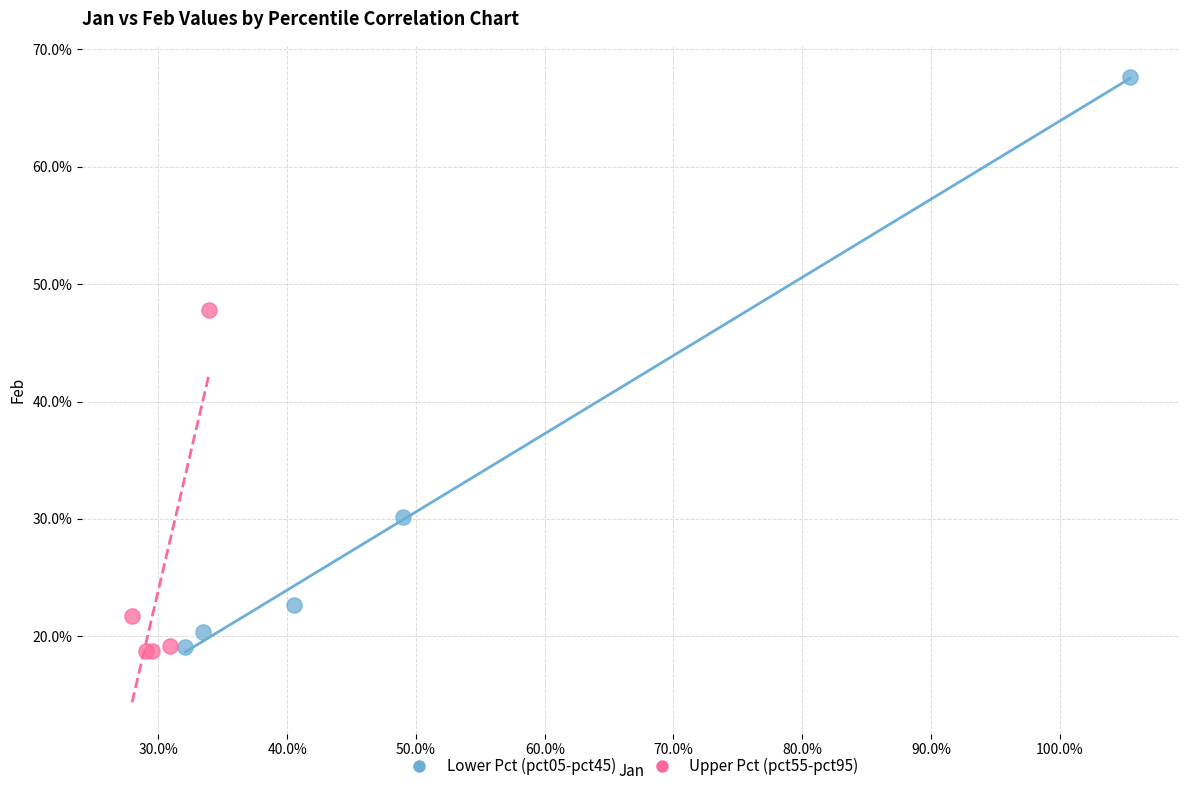

What are all the series names shown in the legend?

Lower Pct (pct05-pct45), Upper Pct (pct55-pct95)